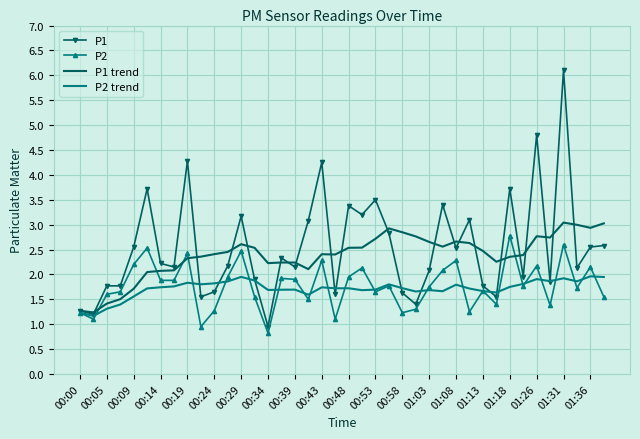

What is the lowest value of the P2 trend series?

1.2